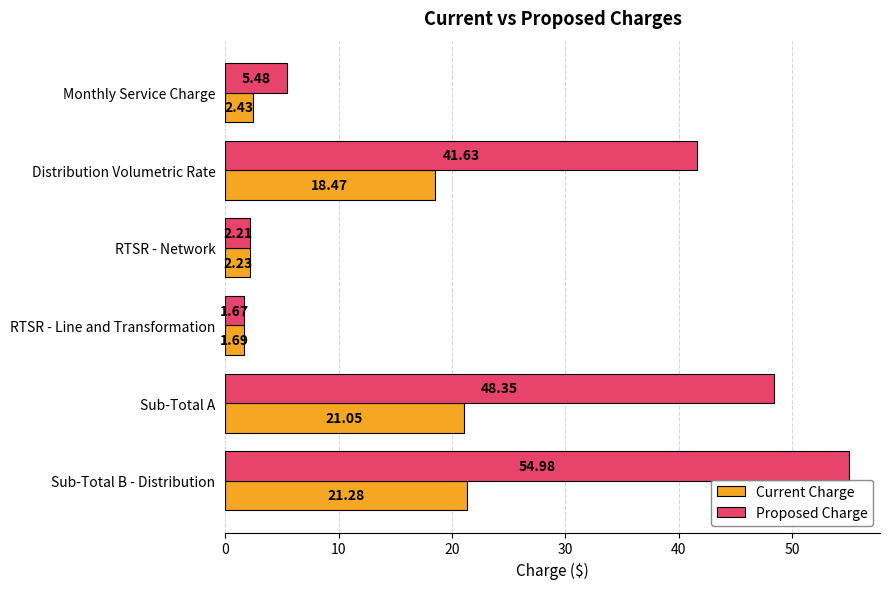

What is the maximum value for Proposed Charge?

55.0